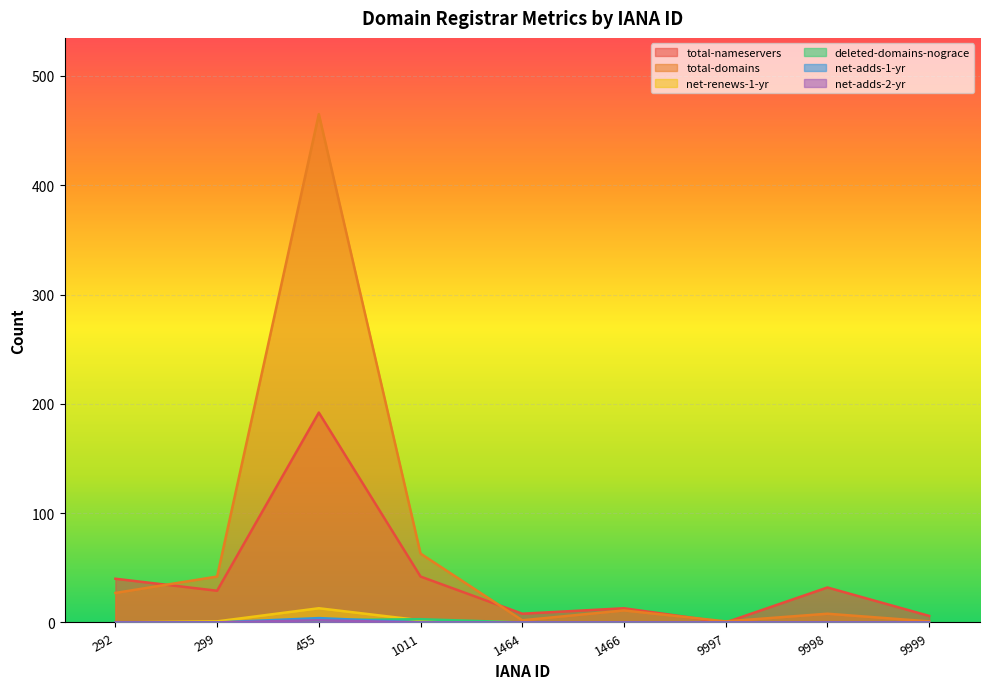

Which has a higher value, 455 or 9998?

455